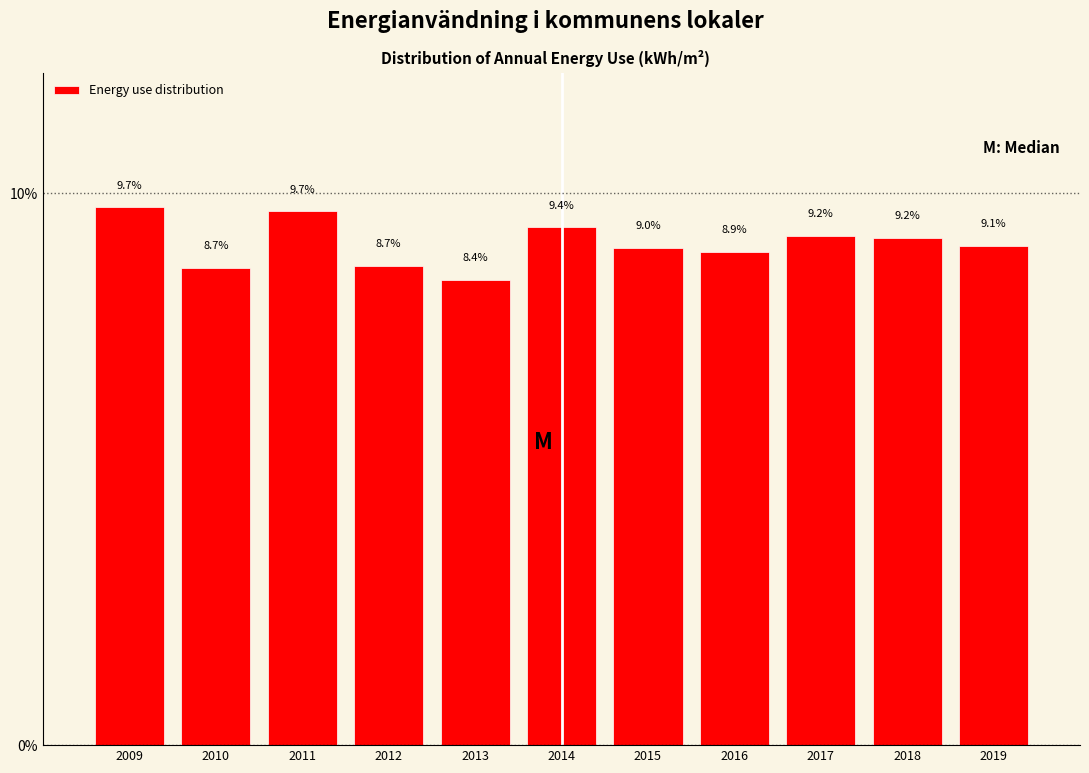

Reading left to right, what are all the values shown in this chart?

2009=9.7	2010=8.7	2011=9.7	2012=8.7	2013=8.4	2014=9.4	2015=9.0	2016=8.9	2017=9.2	2018=9.2	2019=9.1